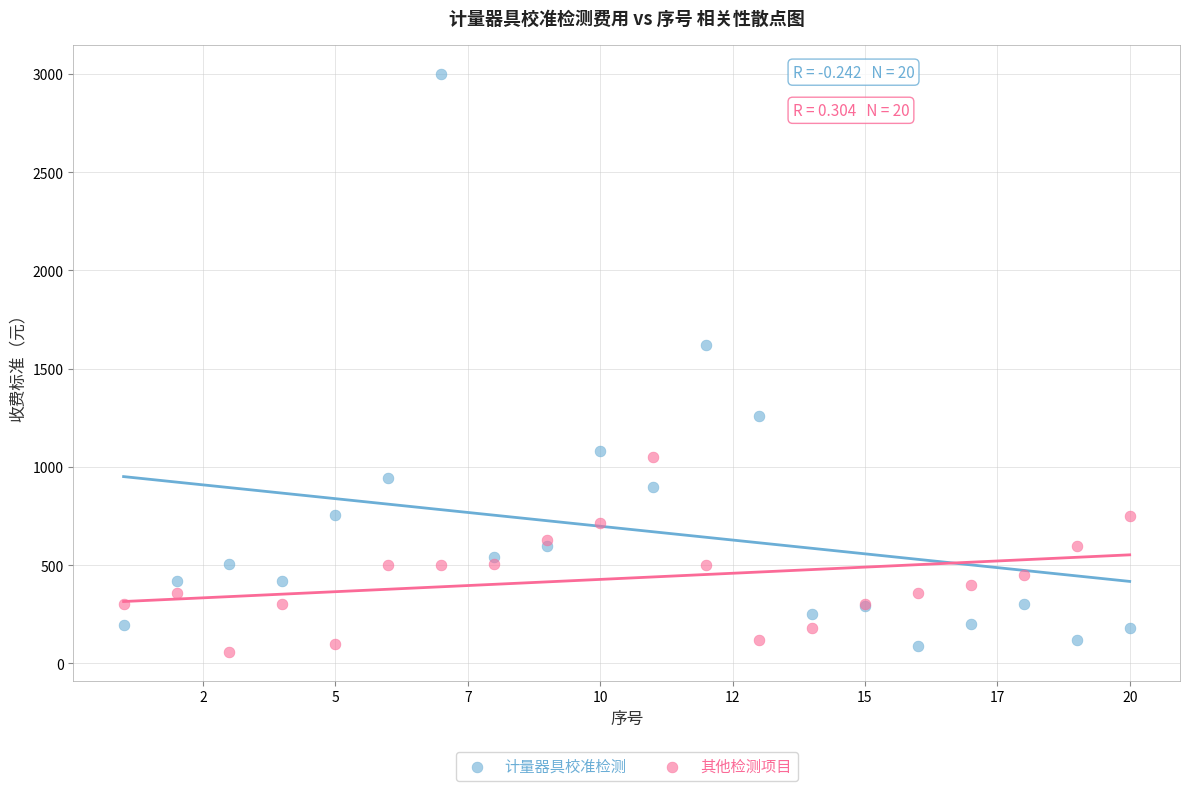

Which series contains the lowest Y value?

其他检测项目